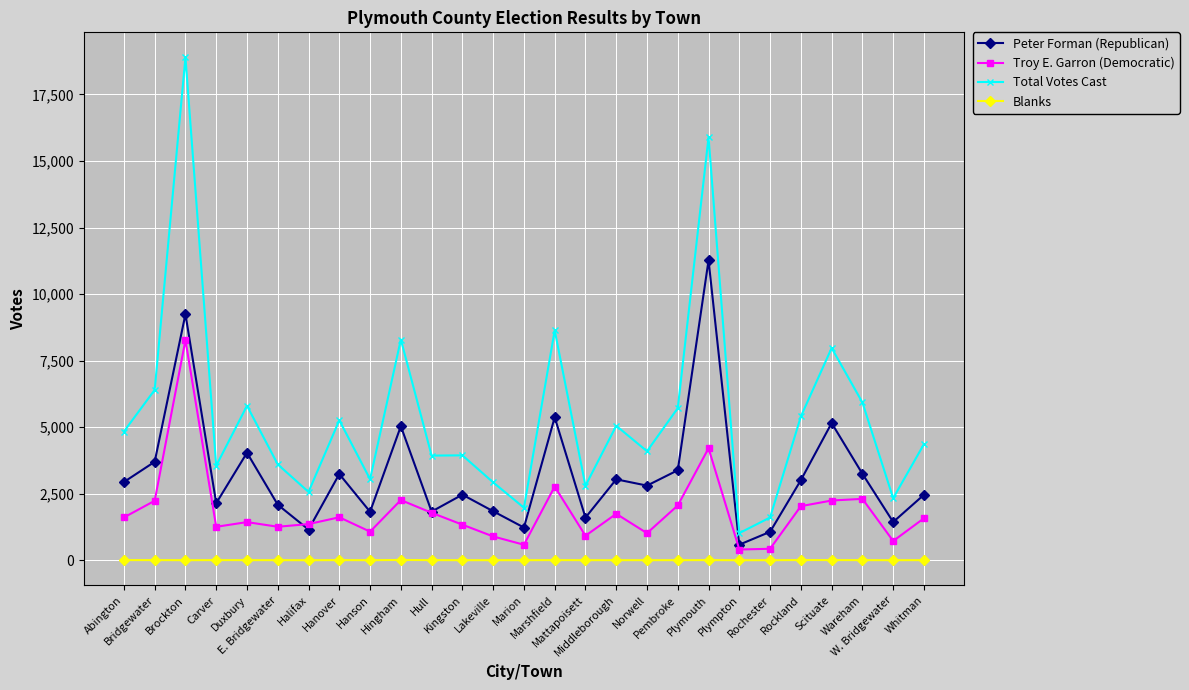

How many categories are shown in the chart?

27